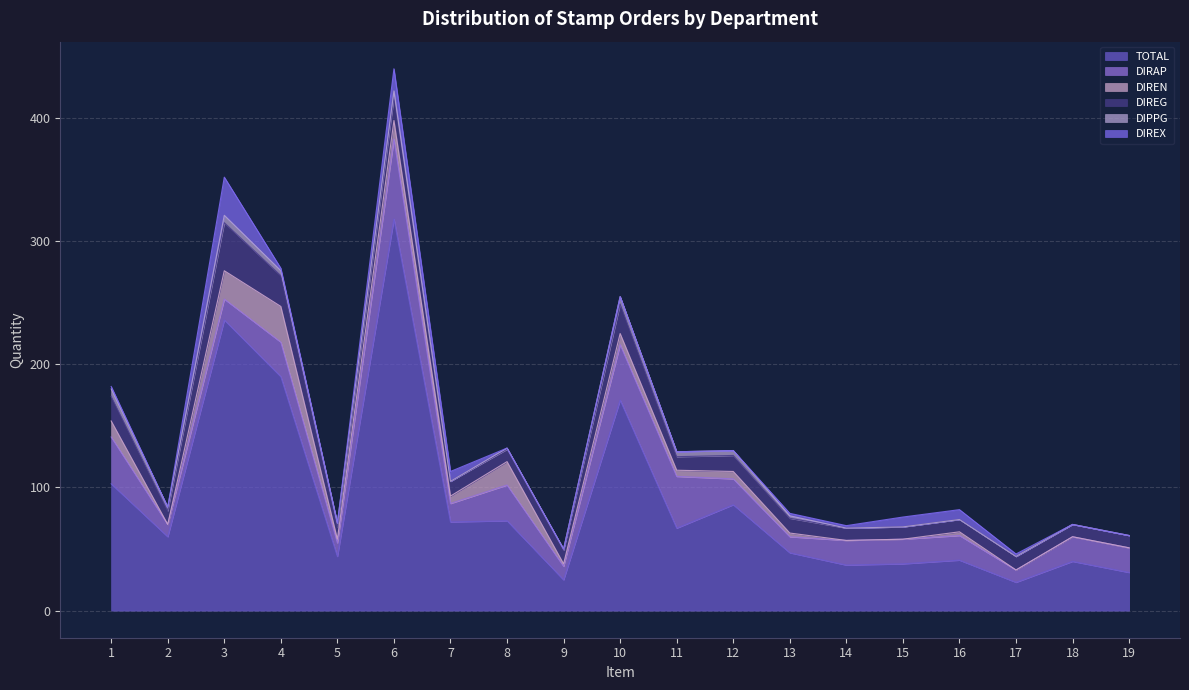

True or false: DIREN has more than 1 interior local peaks.

True